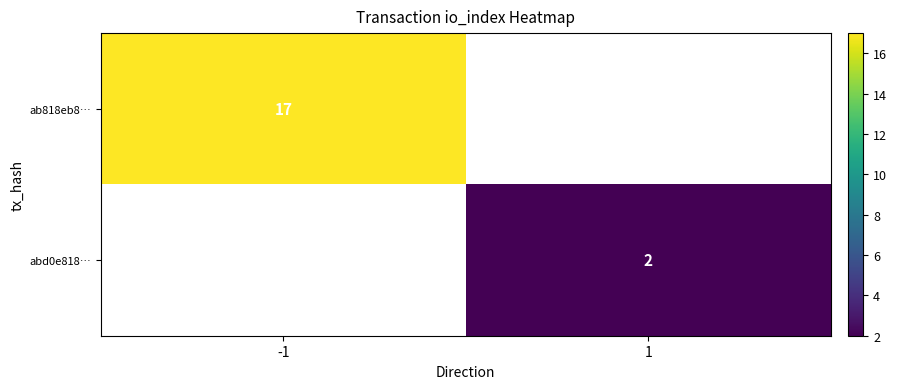

The abd0e818… series shows 2 at 1. True or false?

True